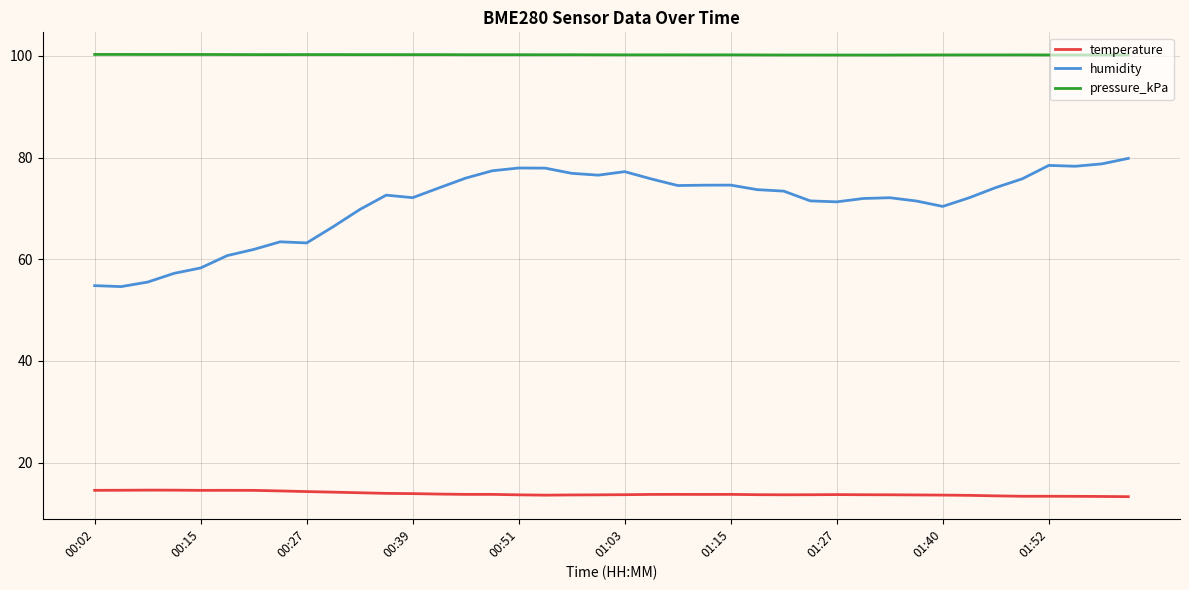

What is the difference between the maximum and minimum values in the humidity series?

25.2